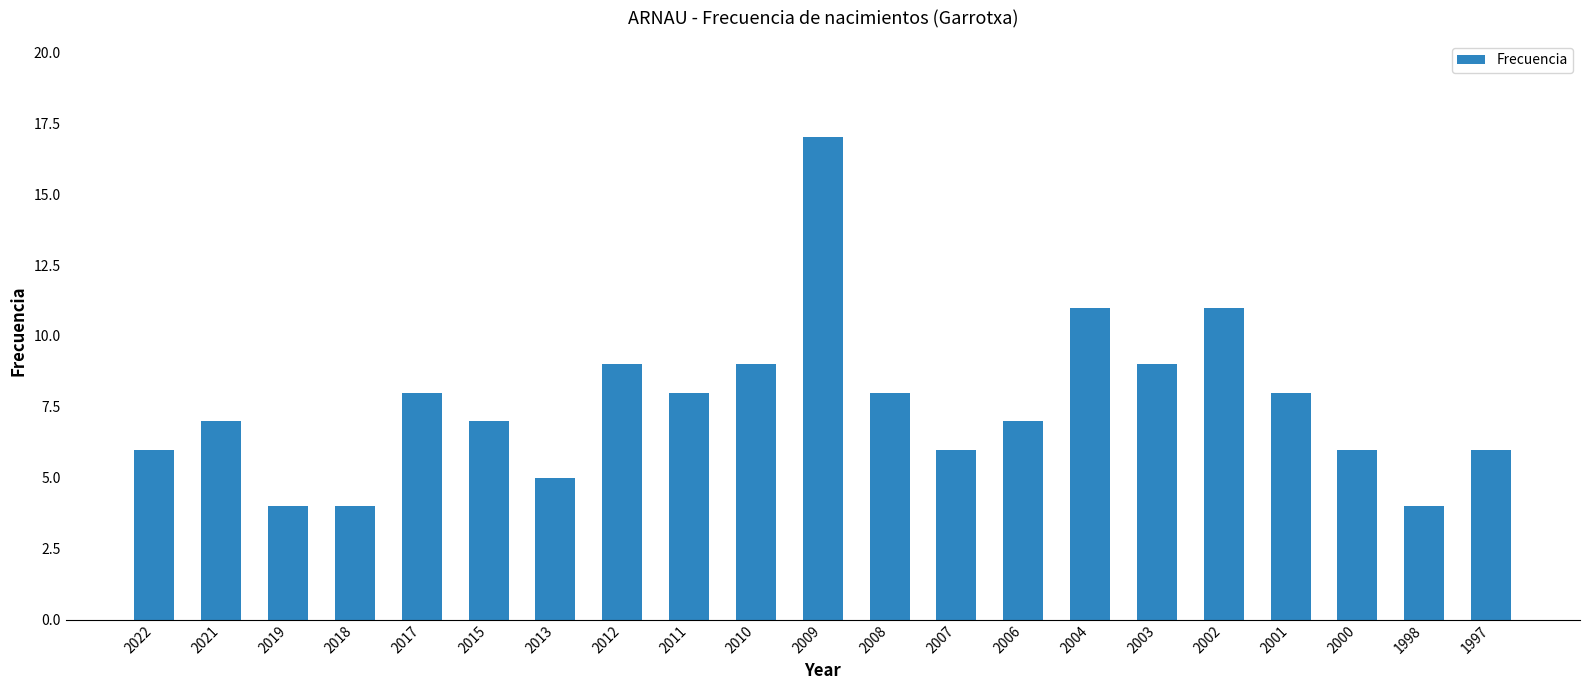

The value at 2006 is 2. True or false?

False